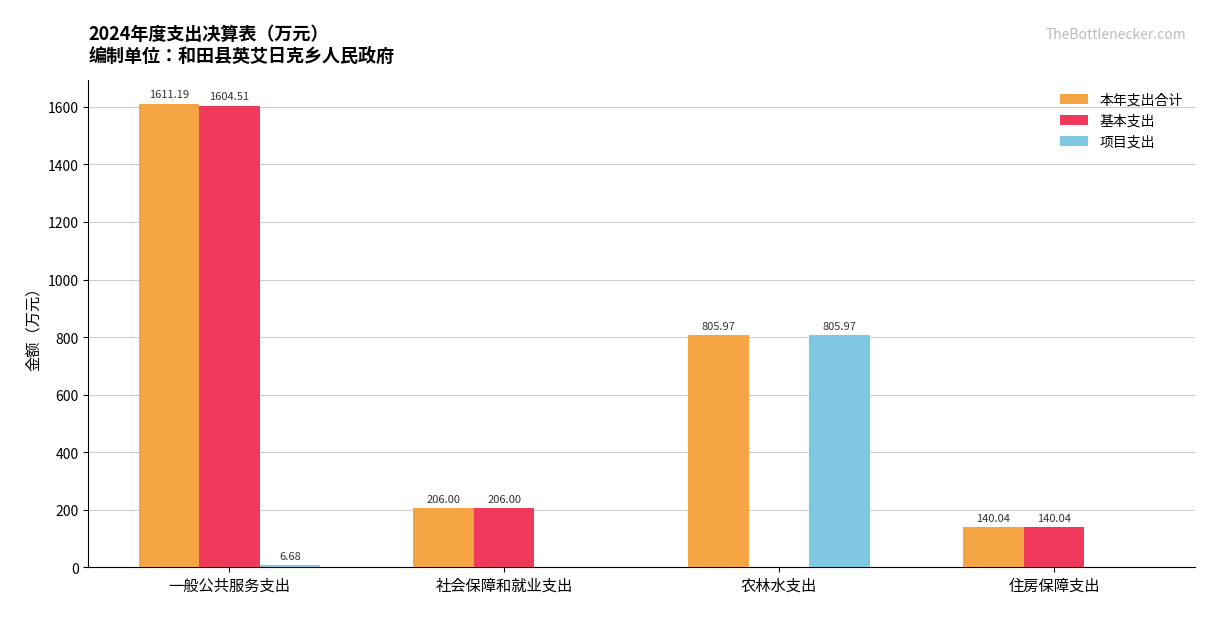

What are all the series names shown in the legend?

本年支出合计, 基本支出, 项目支出